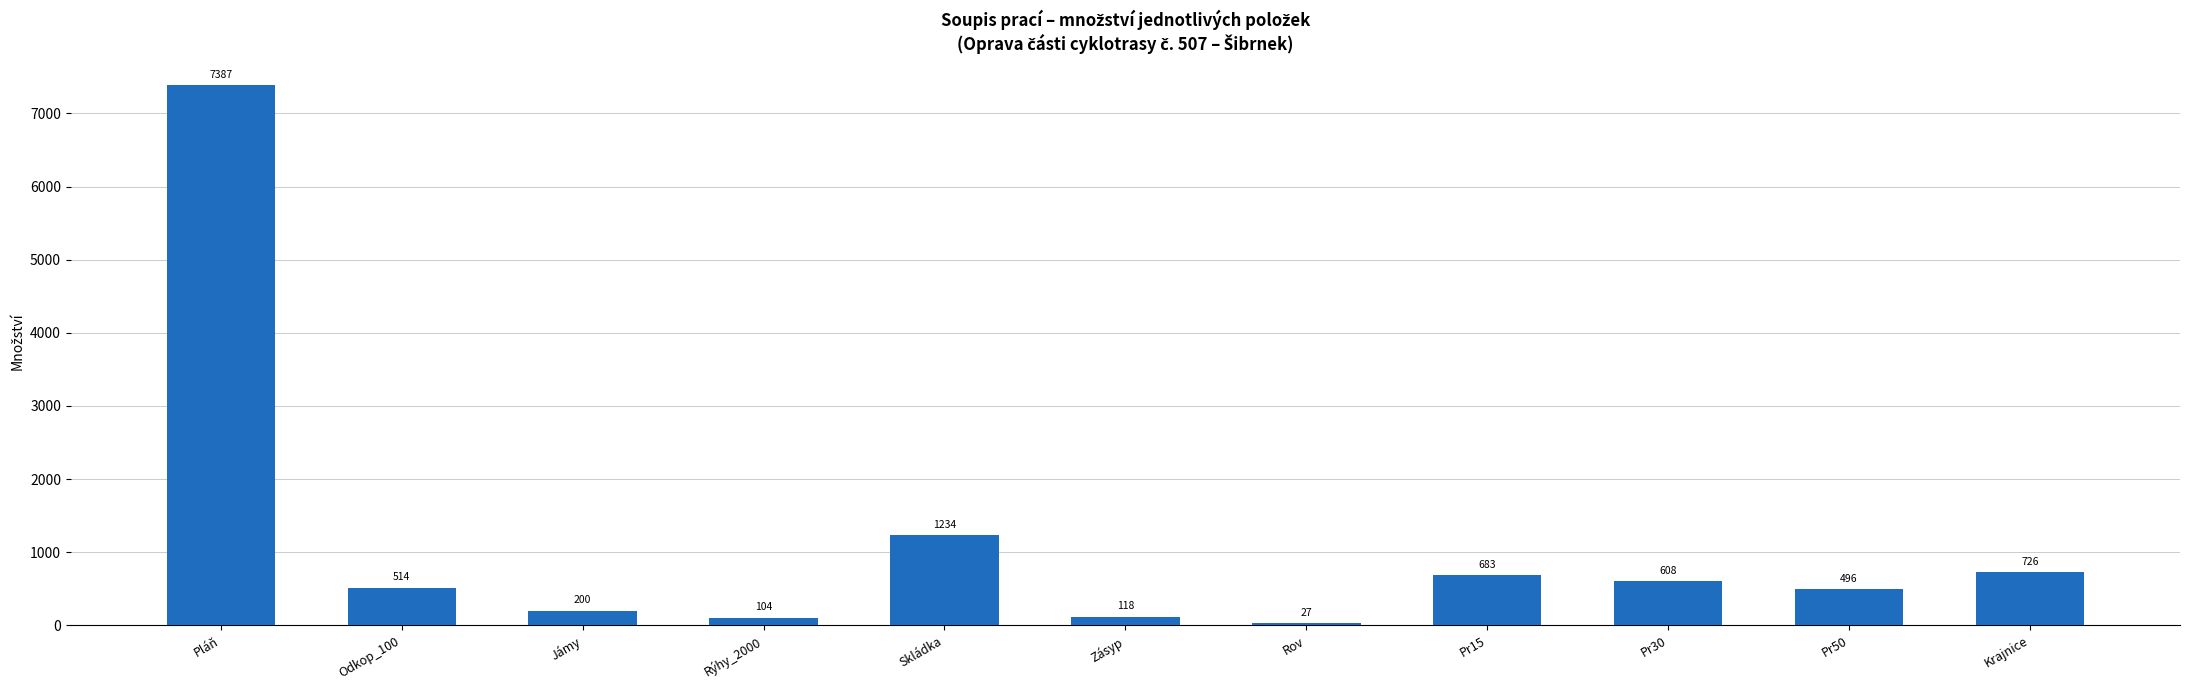

What is the difference between the second highest and minimum values?

1207